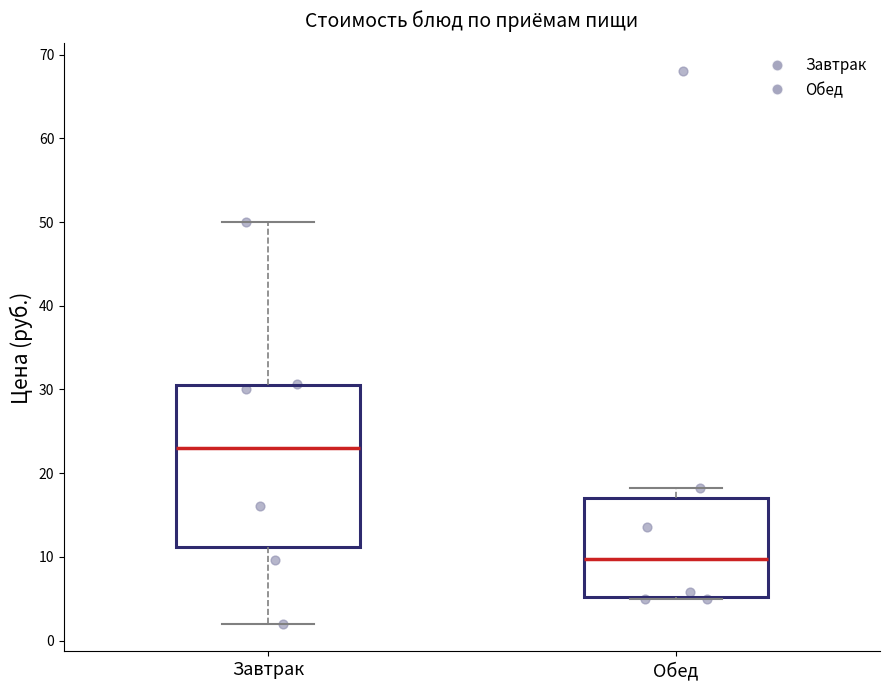

Where does the lower whisker of the box for Завтрак end on the y-axis? The values are not printed on the chart, so give them approximately, as read against the axis.

2